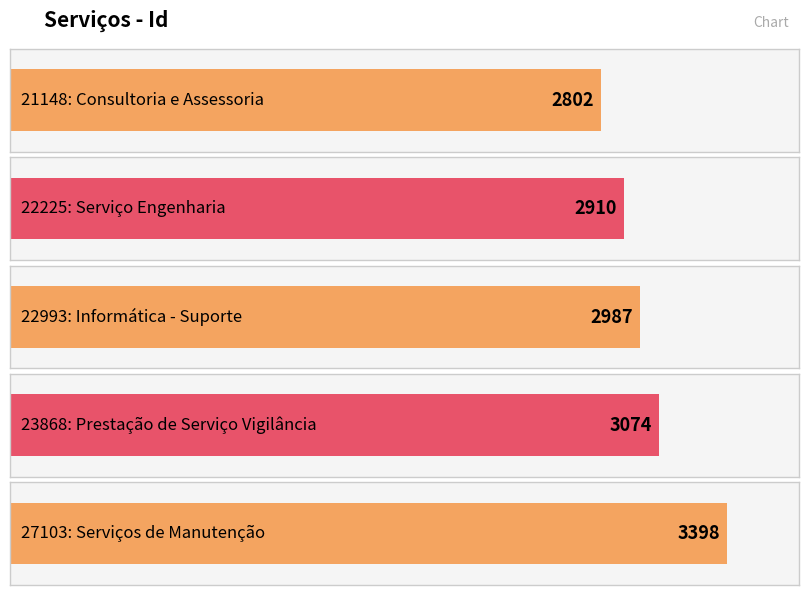

True or false: the data shows 1143 at 21148: Consultoria e Assessoria.

False